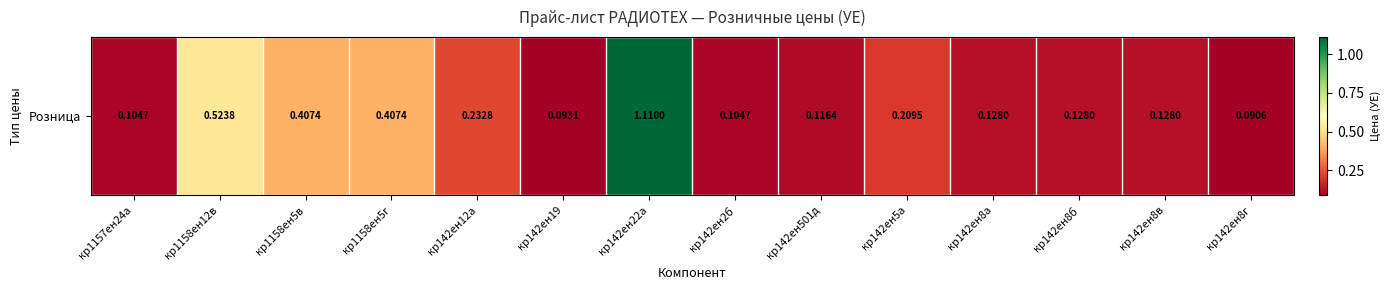

List the labels in order of value, largest first.

кр142ен22а, кр1158ен12в, кр1158ен5в, кр1158ен5г, кр142ен12а, кр142ен5а, кр142ен8а, кр142ен8б, кр142ен8в, кр142ен501д, кр1157ен24а, кр142ен2б, кр142ен19, кр142ен8г